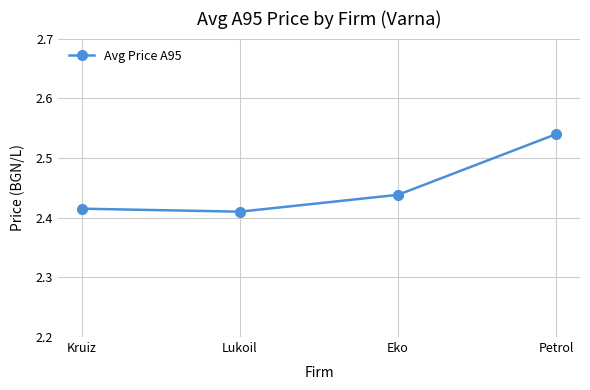

Count the number of data series in this chart.

1